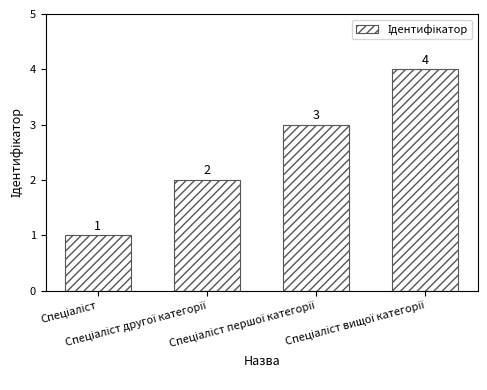

What is the greatest value displayed?

4